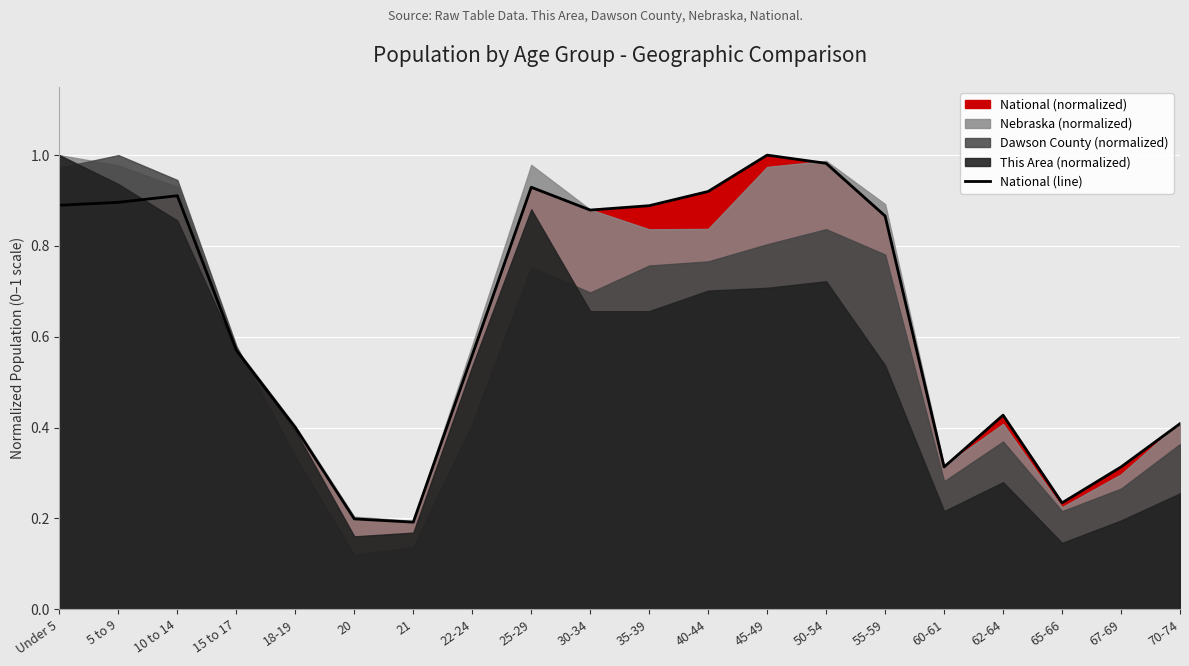

Count the number of categories in the chart.

20